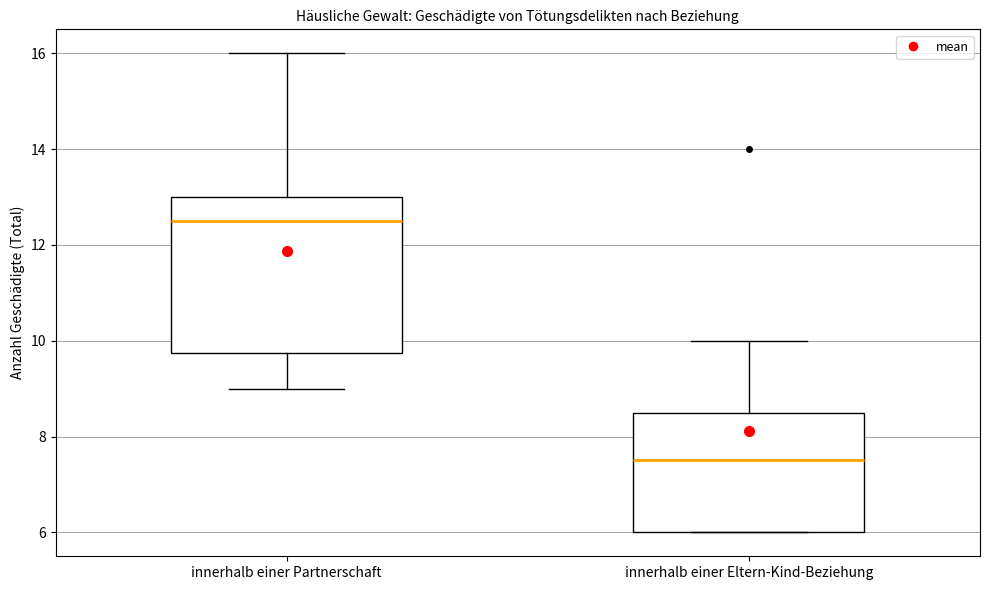

Reading left to right, transcribe this box plot: for each box, give where its median line is, the range the box spans, and where its two whiskers end, as read against the y-axis. The values are not printed on the chart, so give them approximately, as read against the axis.

innerhalb einer Partnerschaft: median 12.6, box 9.8 to 13.0, whiskers 9.0 to 16.0
innerhalb einer Eltern-Kind-Beziehung: median 7.6, box 6.0 to 8.6, whiskers 6.0 to 10.0